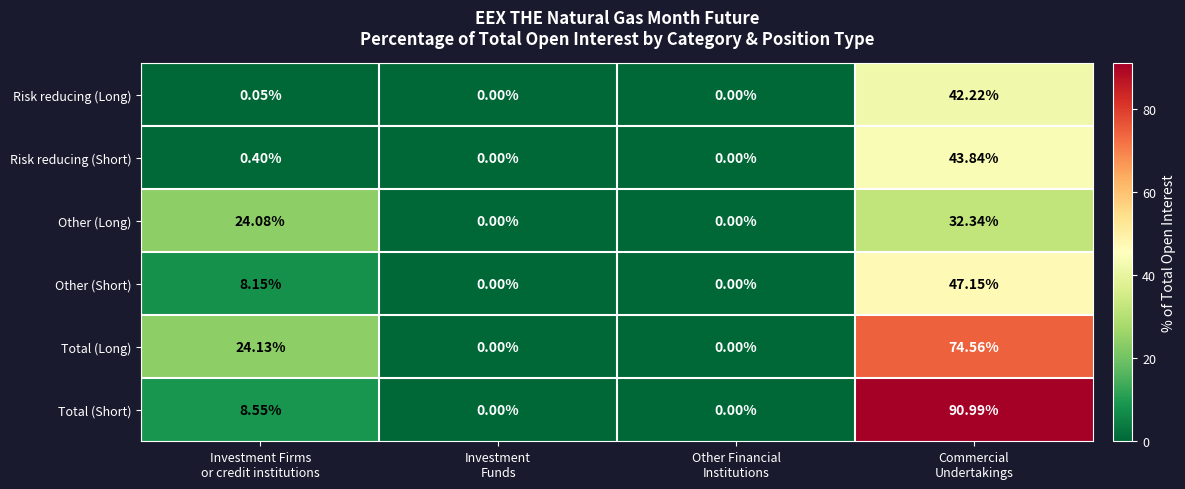

Which series changed the most between Investment Firms
or credit institutions and Other Financial
Institutions?

Total (Long)